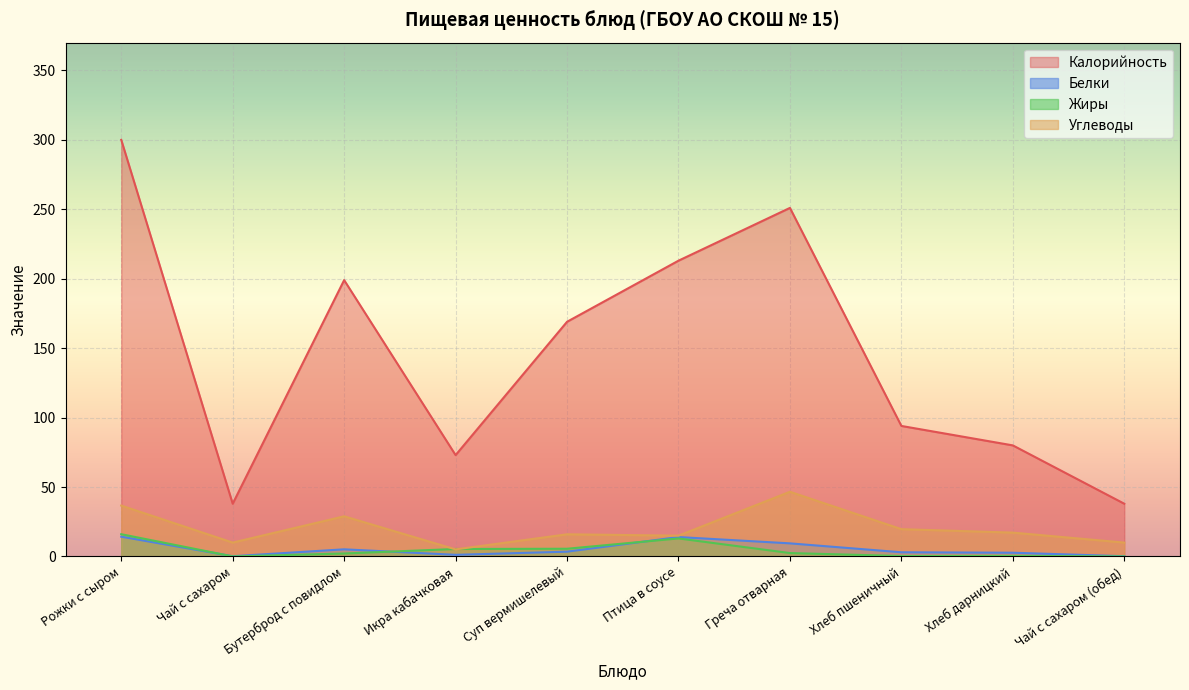

Between Чай с сахаром (обед) and Хлеб пшеничный, which is larger?

Хлеб пшеничный